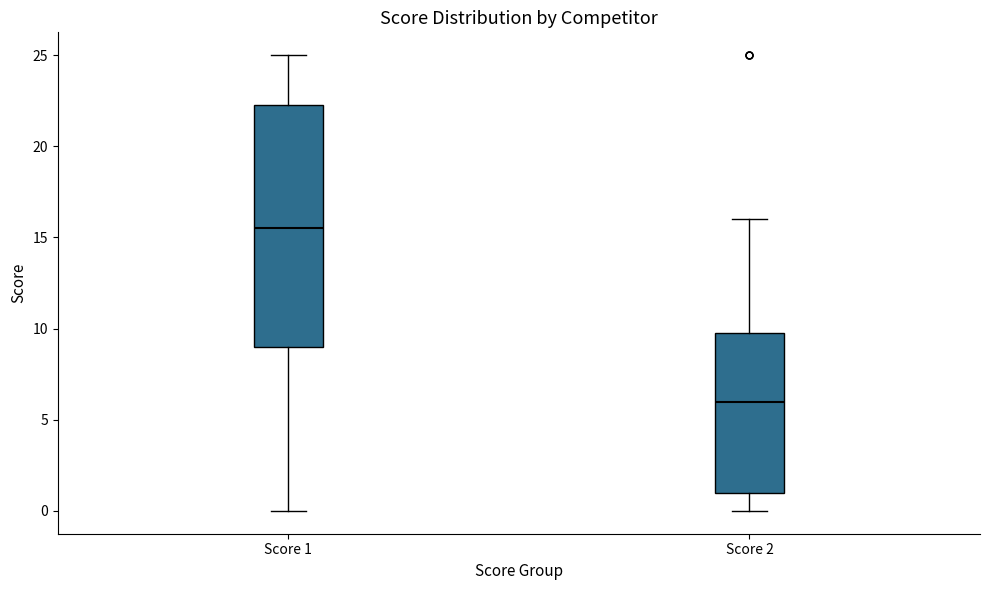

Which box is the tallest, from its lower edge to its upper edge?

Score 1